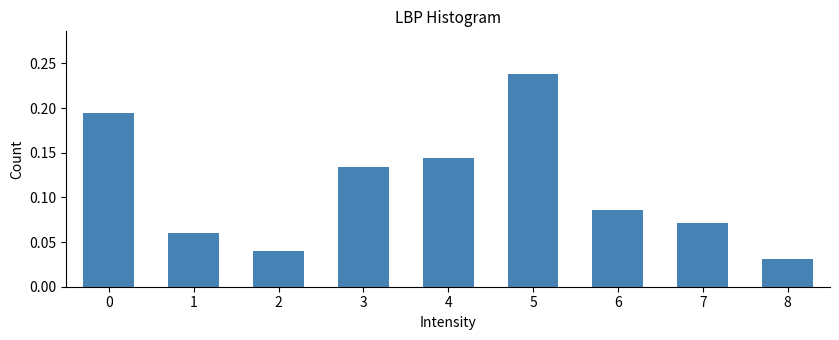

What is the sum of all values?

1.0